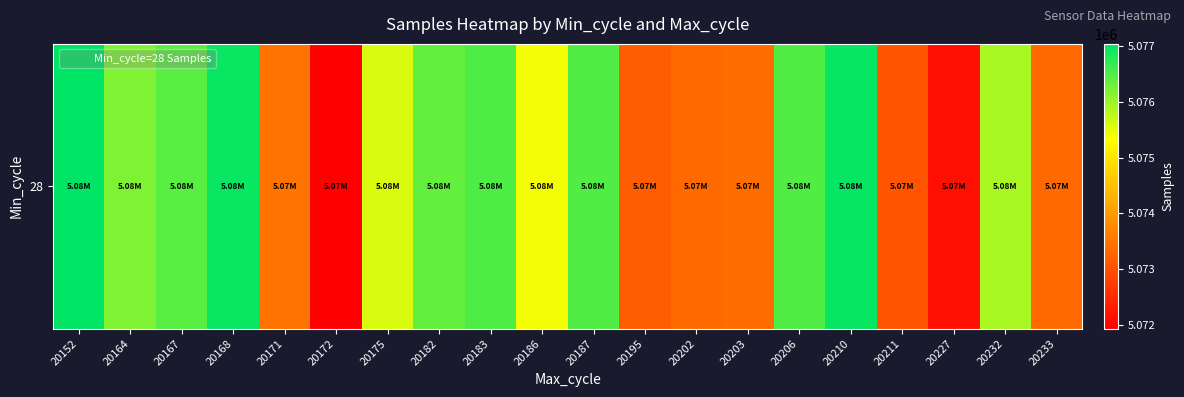

Rank the categories by value from lowest to highest.

20172, 20227, 20211, 20195, 20202, 20233, 20203, 20171, 20186, 20175, 20232, 20164, 20182, 20167, 20187, 20206, 20183, 20168, 20210, 20152